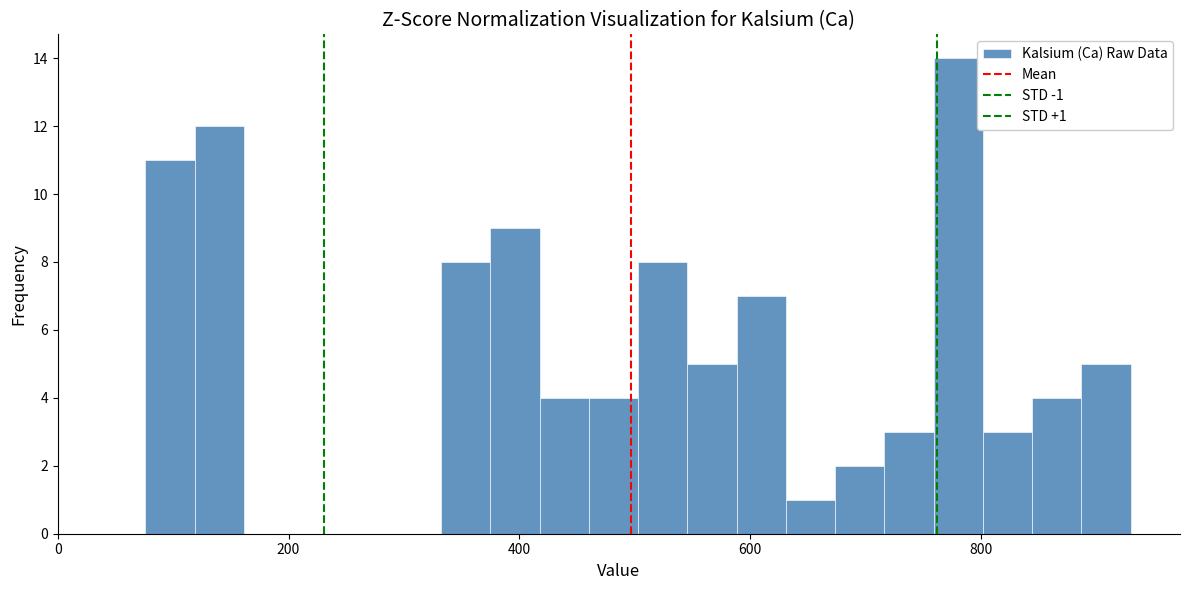

Read against the x-axis, roughly where is the centre of the tallest bar?

780